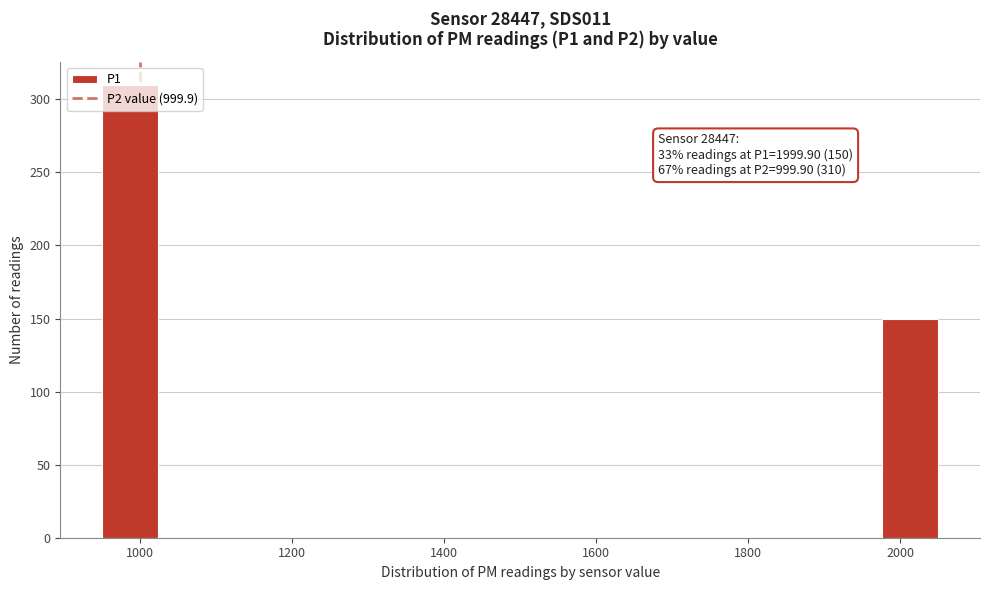

Read against the x-axis, roughly where is the centre of the tallest bar?

980